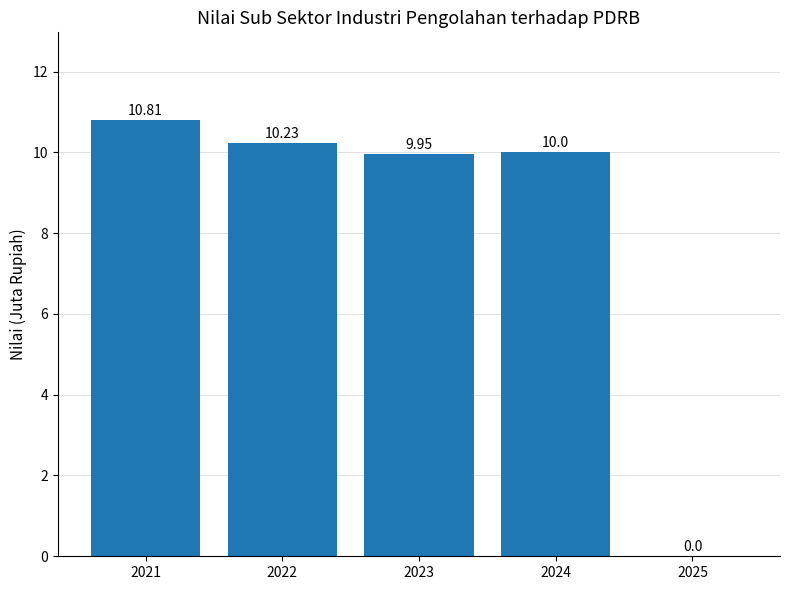

How many data points does each series have?

5